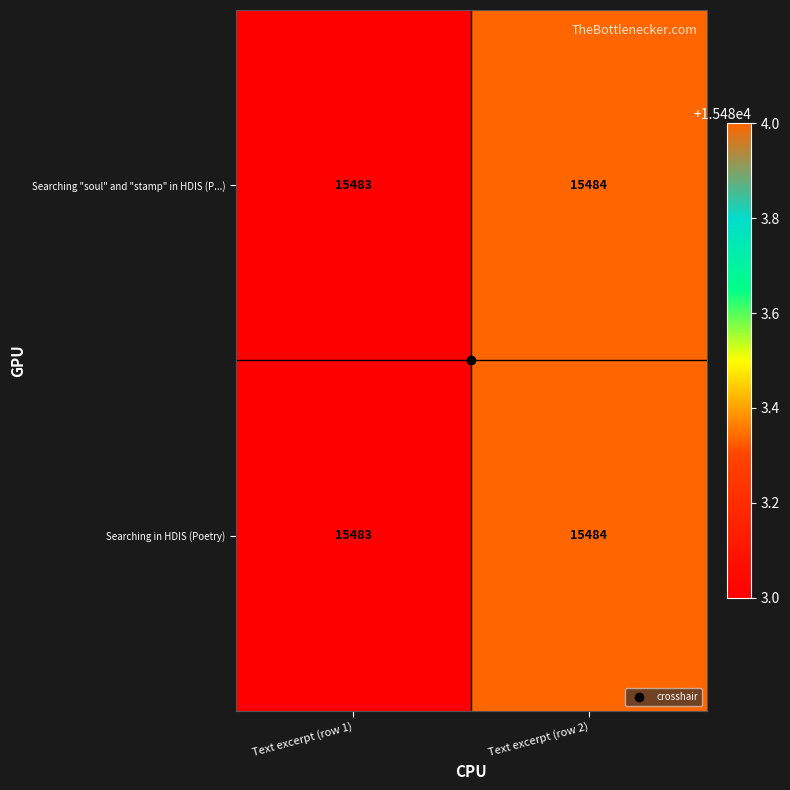

What is the total value across all series at Text excerpt (row 1)?

30966